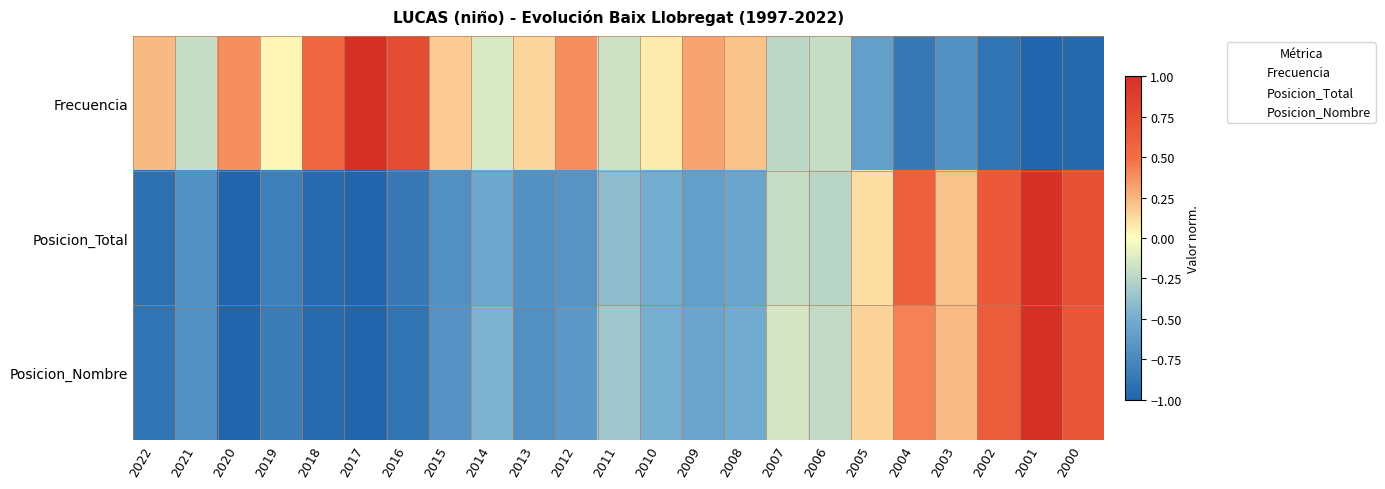

At 2004, list the series in order from smallest to largest.

Frecuencia, Posicion_Nombre, Posicion_Total